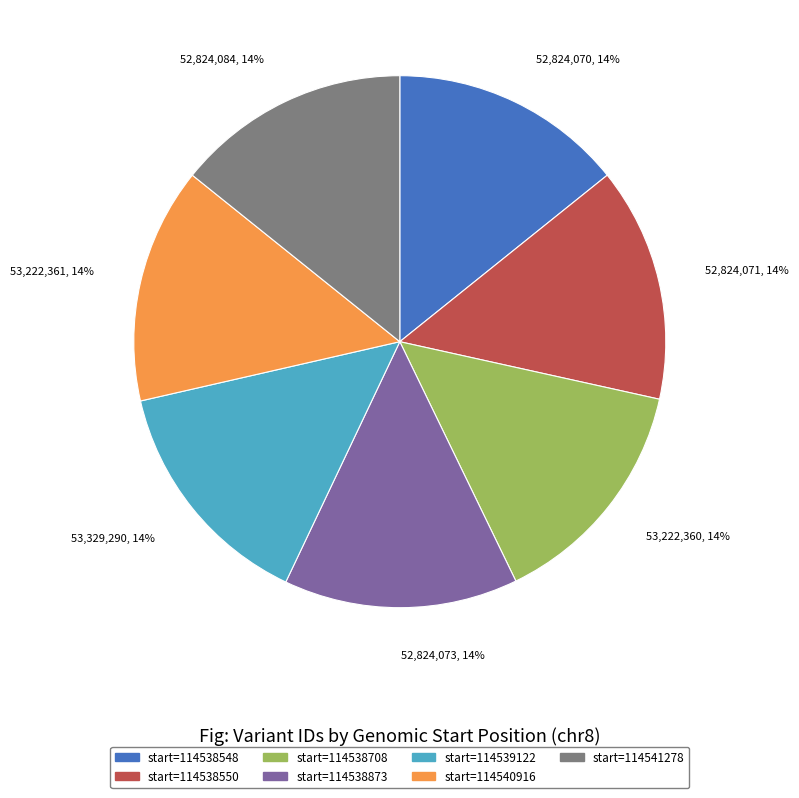

Approximately how many times larger is the value at start=114538708 compared to start=114541278?

1.0